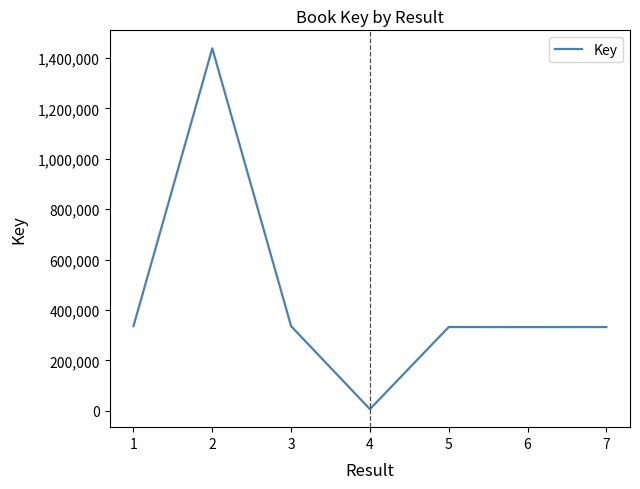

What is the change in value from 3 to 4?

-329288